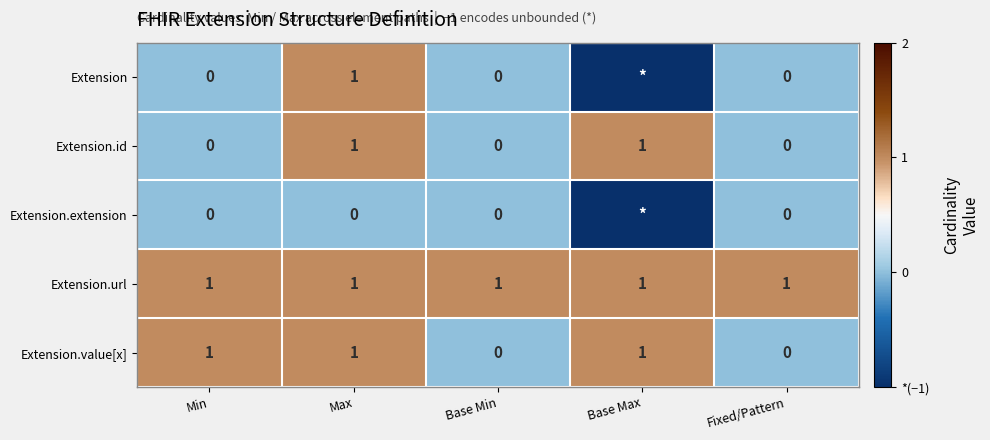

How many data points in Extension.id are above 0?

2